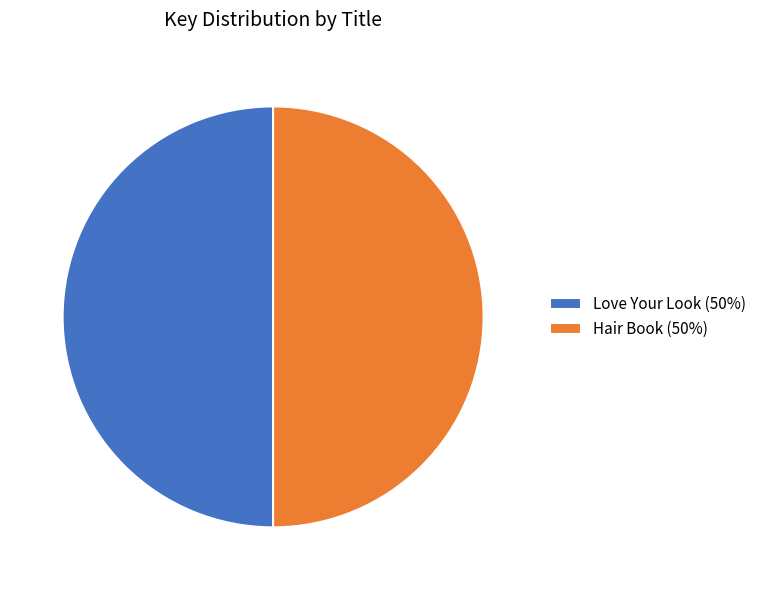

Is it true that Hair Book (50%) is 59% of the pie?

False